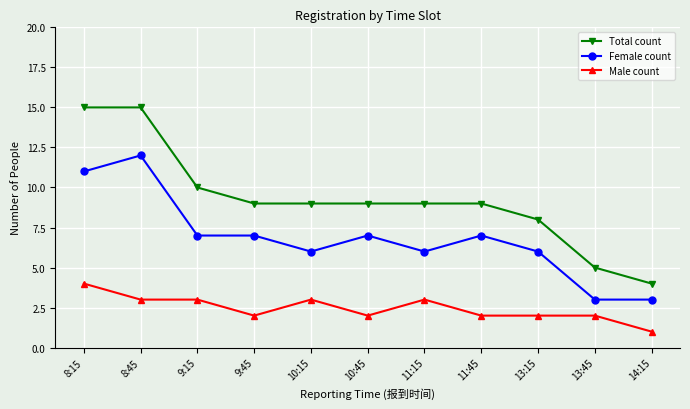

True or false: Female count has more than 0 points higher than both neighbors.

True